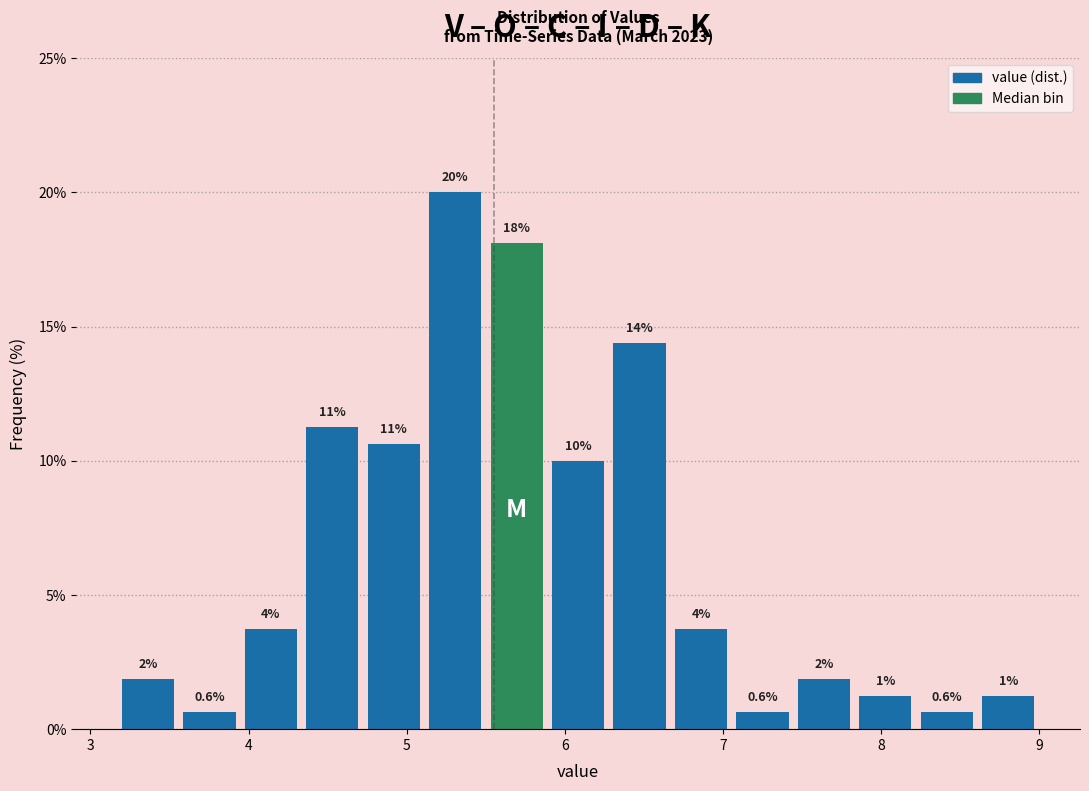

Around what value on the x-axis is the tallest bar? Give the approximate position of its centre, as read against the axis.

5.3